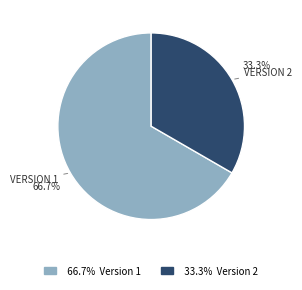

Which category has the biggest portion of the pie?

66.7% Version 1